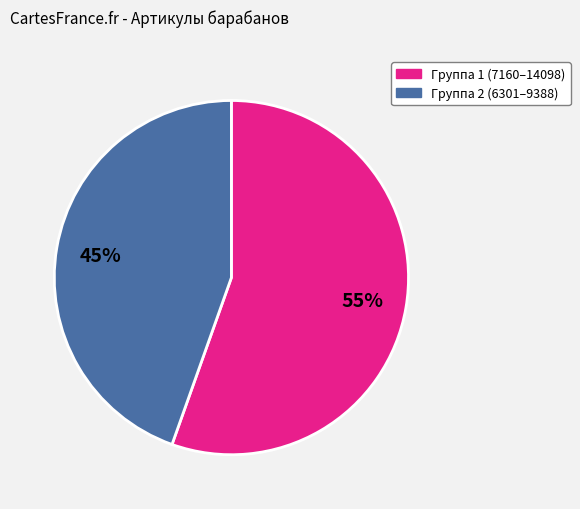

Is there a majority slice in this chart?

Yes